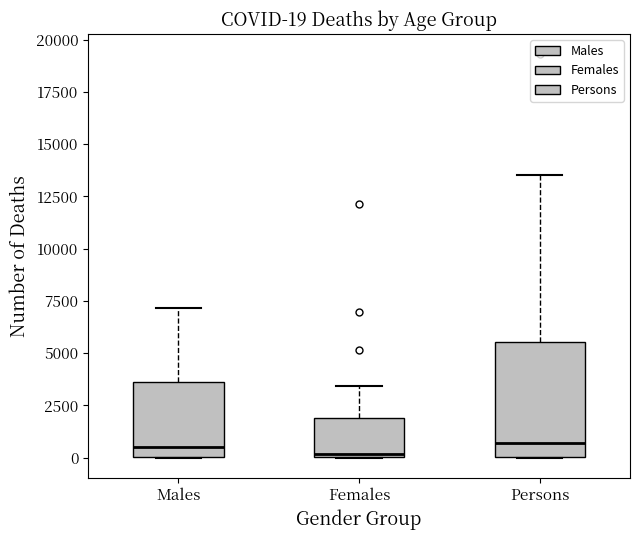

Comparing the boxes themselves (not the whiskers), which one is the tallest?

Persons